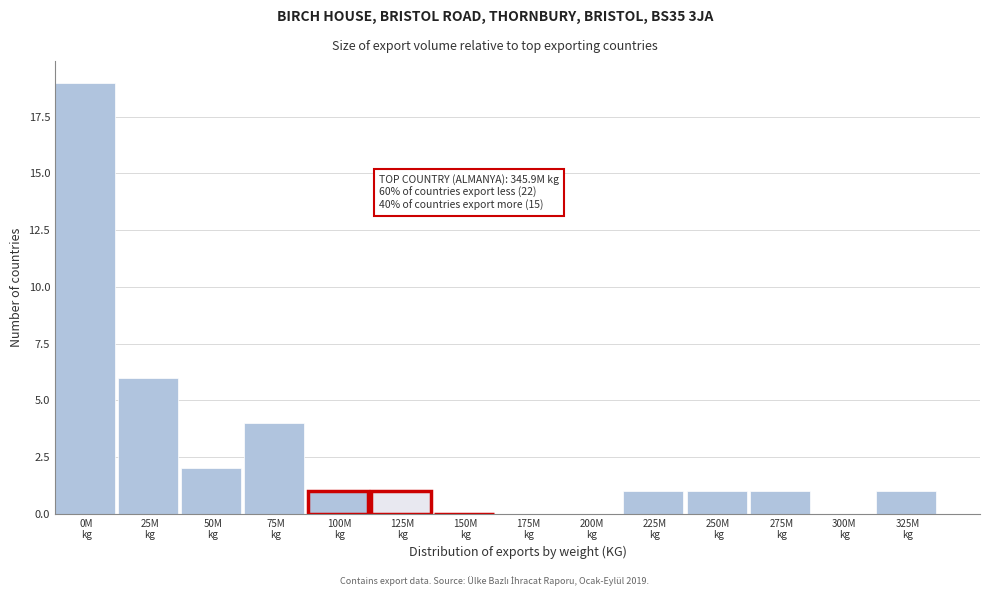

What is the sum of all values?

37